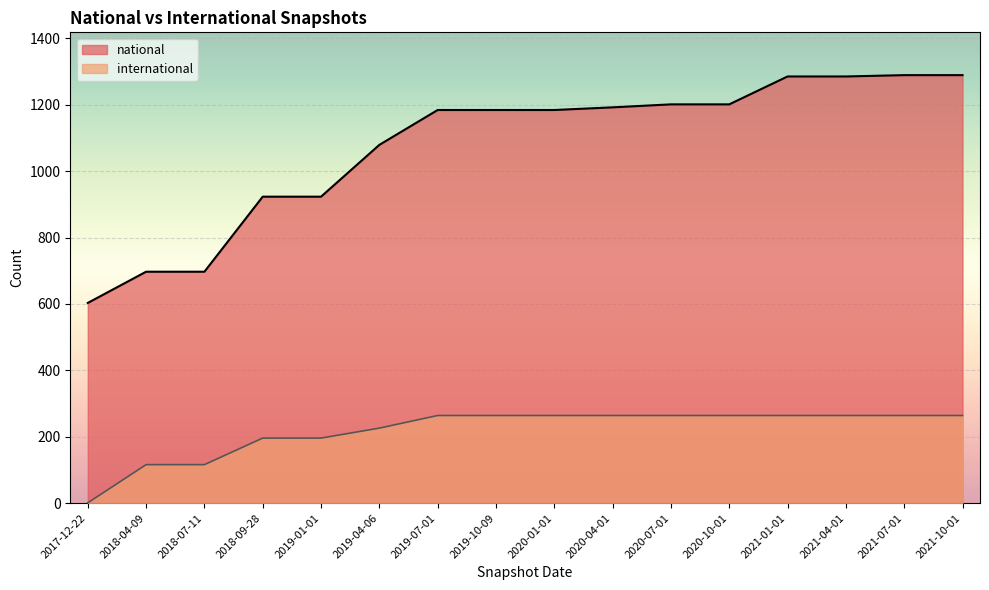

Does the chart display data point markers on the line(s)?

No